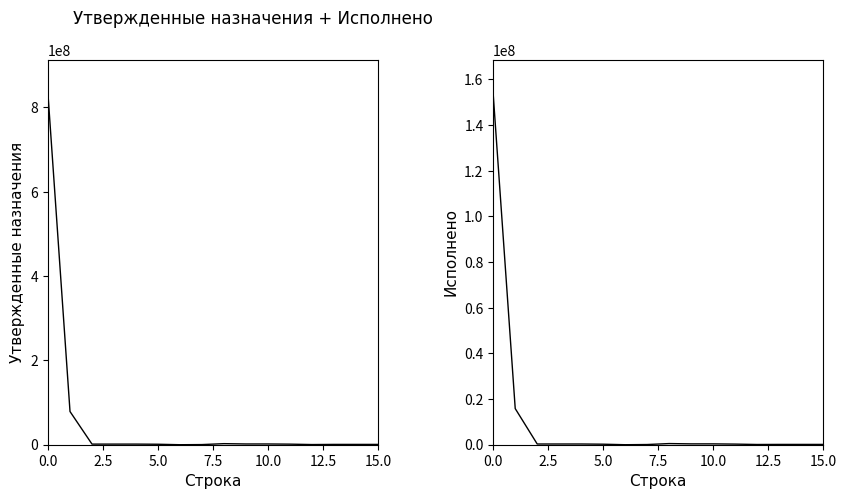

In Утвержденные бюджетные назначения (консолидированный), how many points are higher than both neighbors (excluding endpoints)?

1